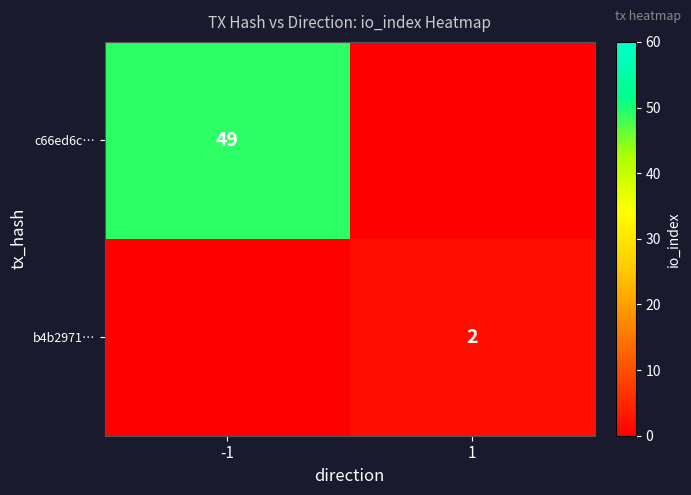

Between 1 and -1, which is larger?

-1